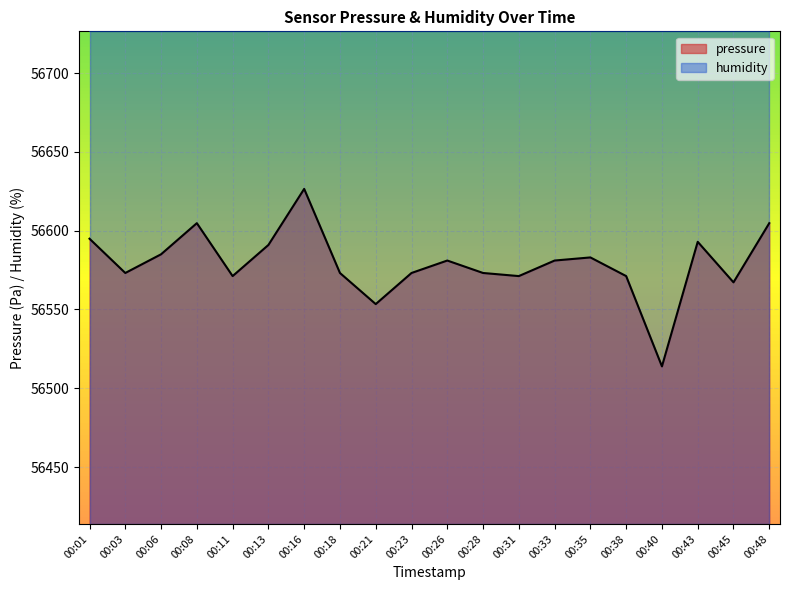

Reading left to right, list all the values displayed in this chart.

56594.9	56573.2	56585.0	56604.8	56571.2	56590.9	56626.5	56573.2	56553.4	56573.2	56581.1	56573.2	56571.2	56581.1	56583.0	56571.2	56513.9	56592.9	56567.2	56604.8